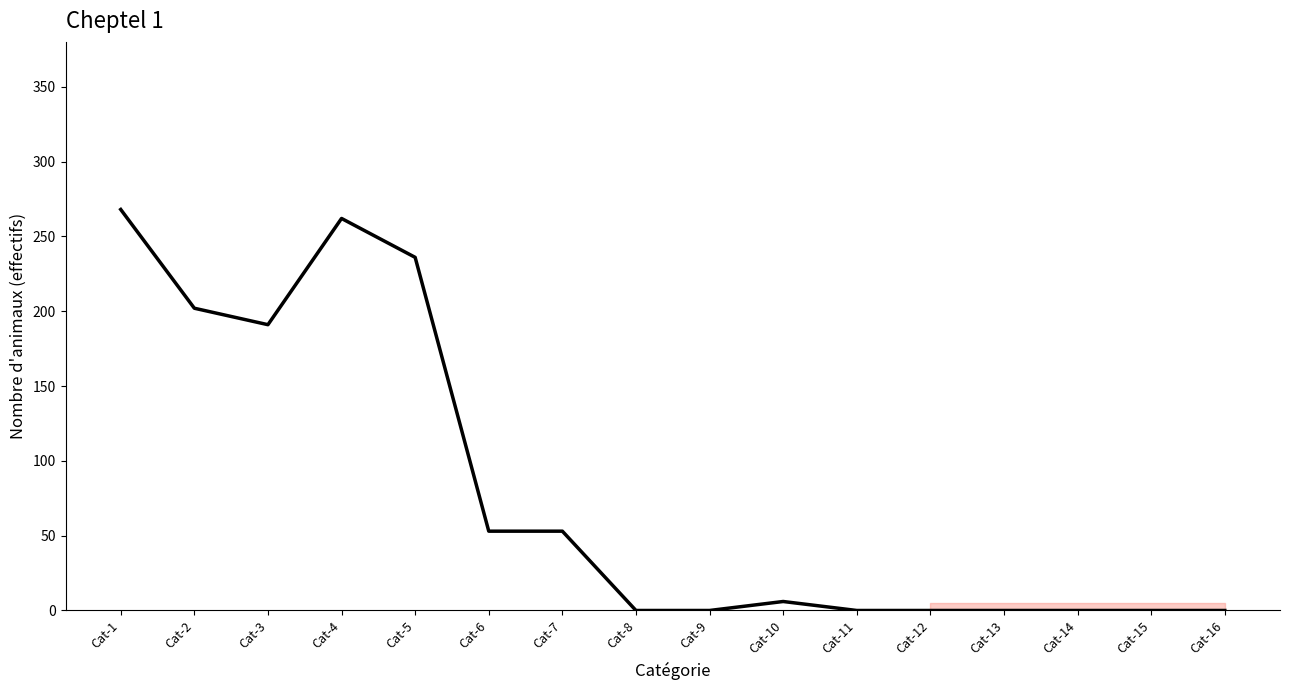

Reading right to left, what are all the values shown in this chart?

Cat-16=0	Cat-15=0	Cat-14=0	Cat-13=0	Cat-12=0	Cat-11=0	Cat-10=6	Cat-9=0	Cat-8=0	Cat-7=53	Cat-6=53	Cat-5=236	Cat-4=262	Cat-3=191	Cat-2=202	Cat-1=268